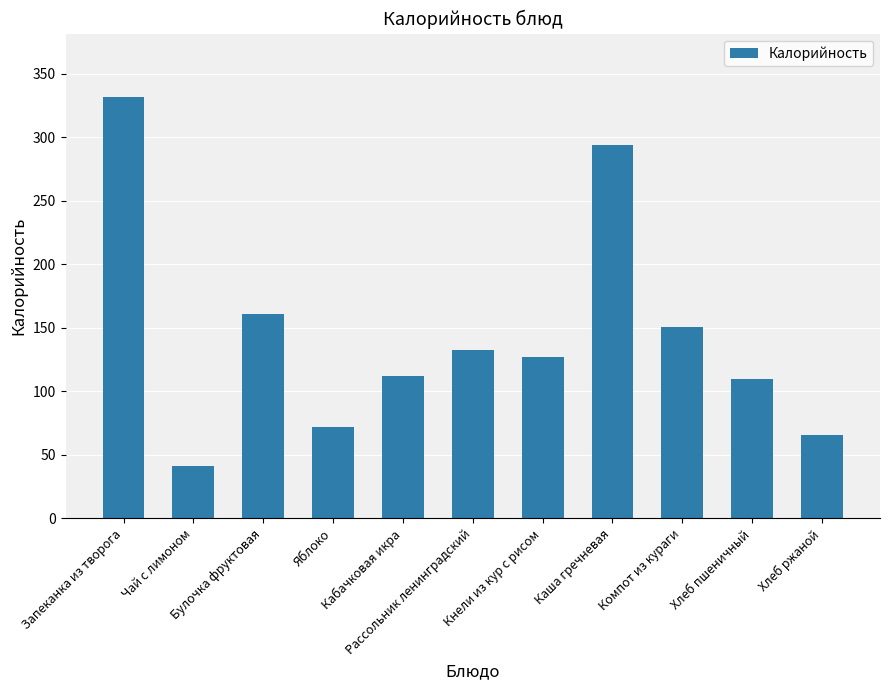

What is the difference between the second highest and second lowest values?

228.0